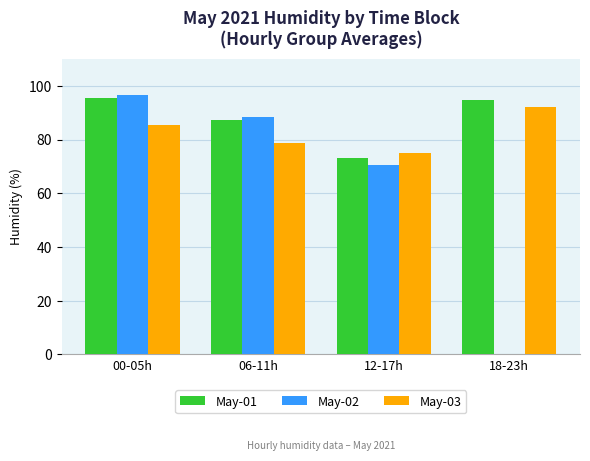

How many values in the May-03 series exceed 85?

2